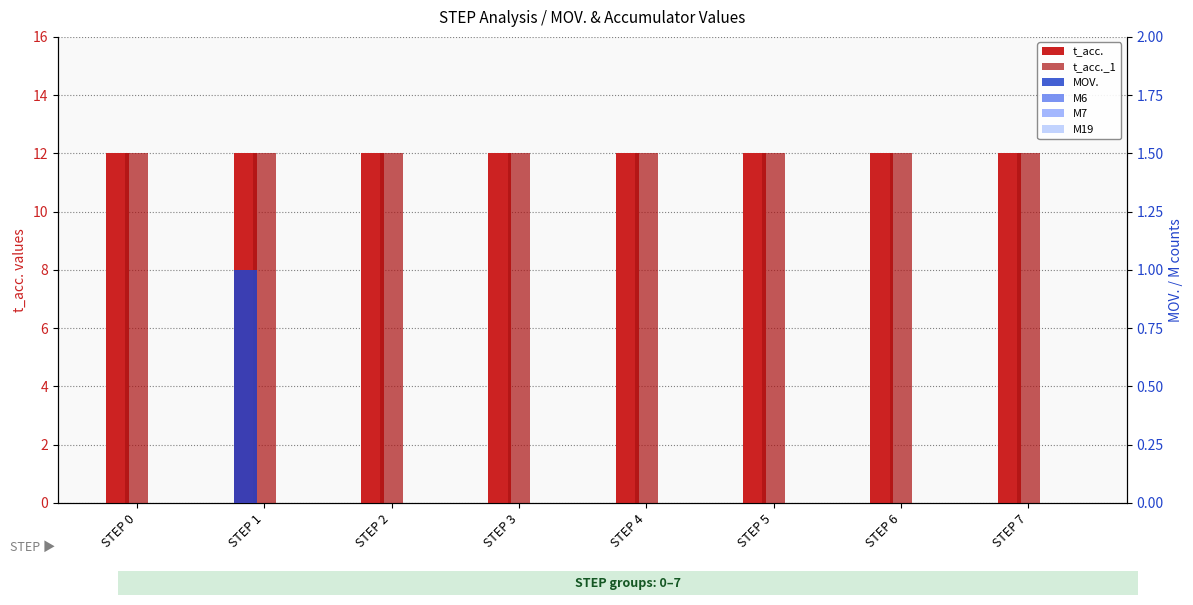

Between STEP 5 and STEP 6, which series saw the biggest shift?

t_acc.